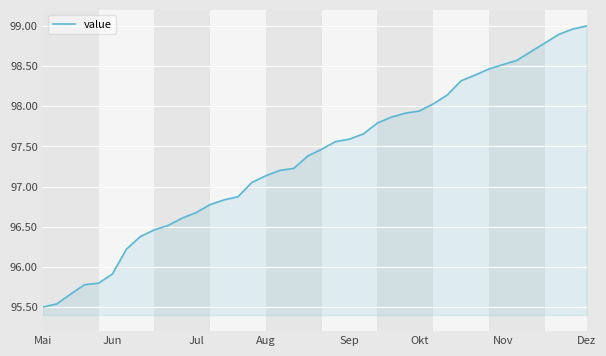

How many values exceed 97?

25